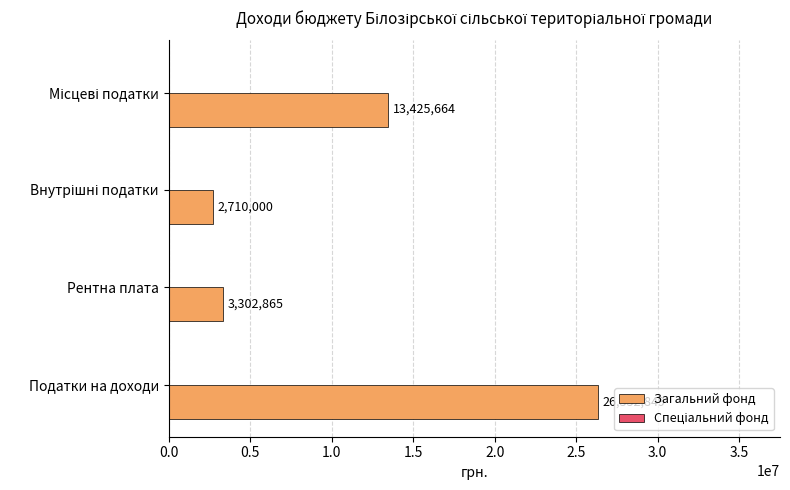

The value at Податки на доходи is 16681708. True or false?

False